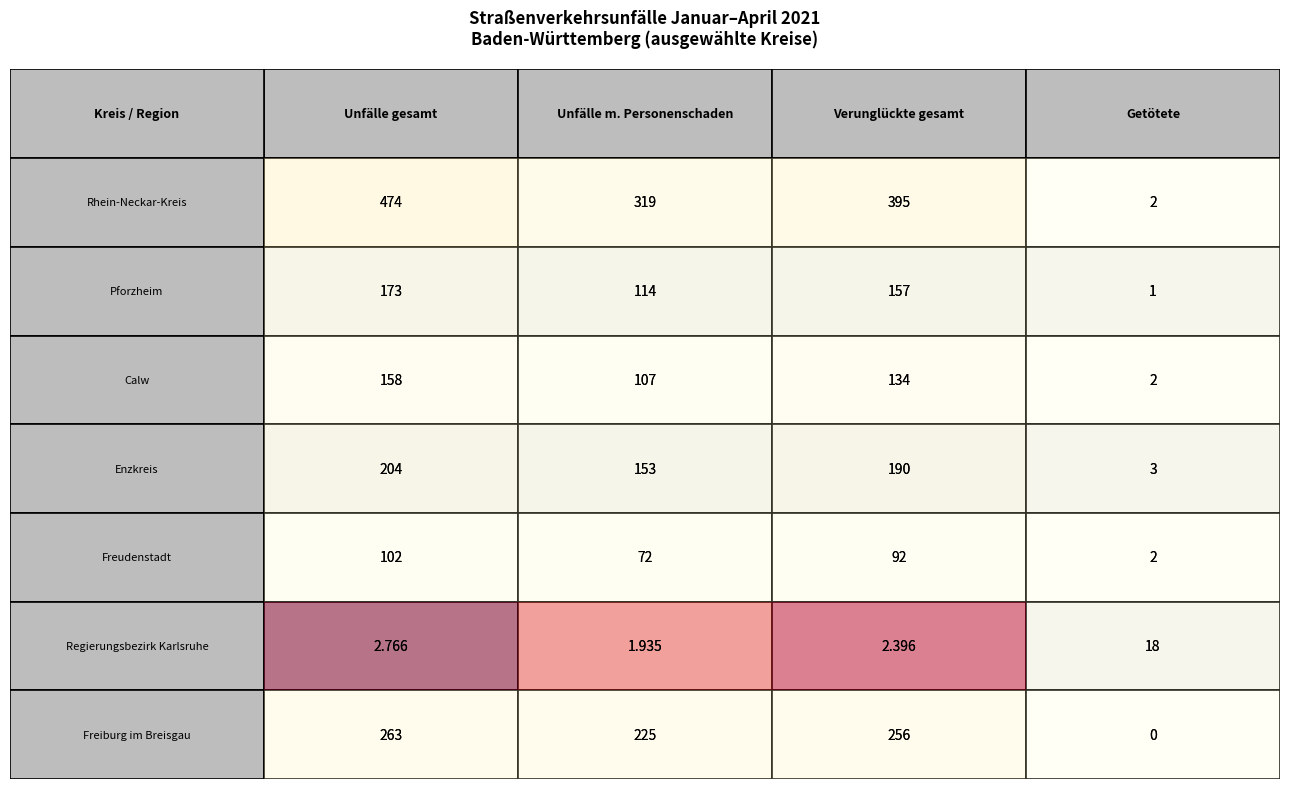

What is the sum of the Regierungsbezirk Karlsruhe values at 3 and 1?

1953